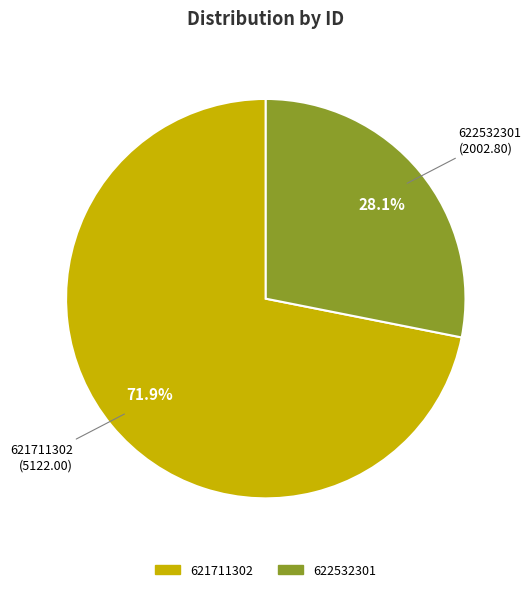

Rank the categories by value from lowest to highest.

622532301, 621711302